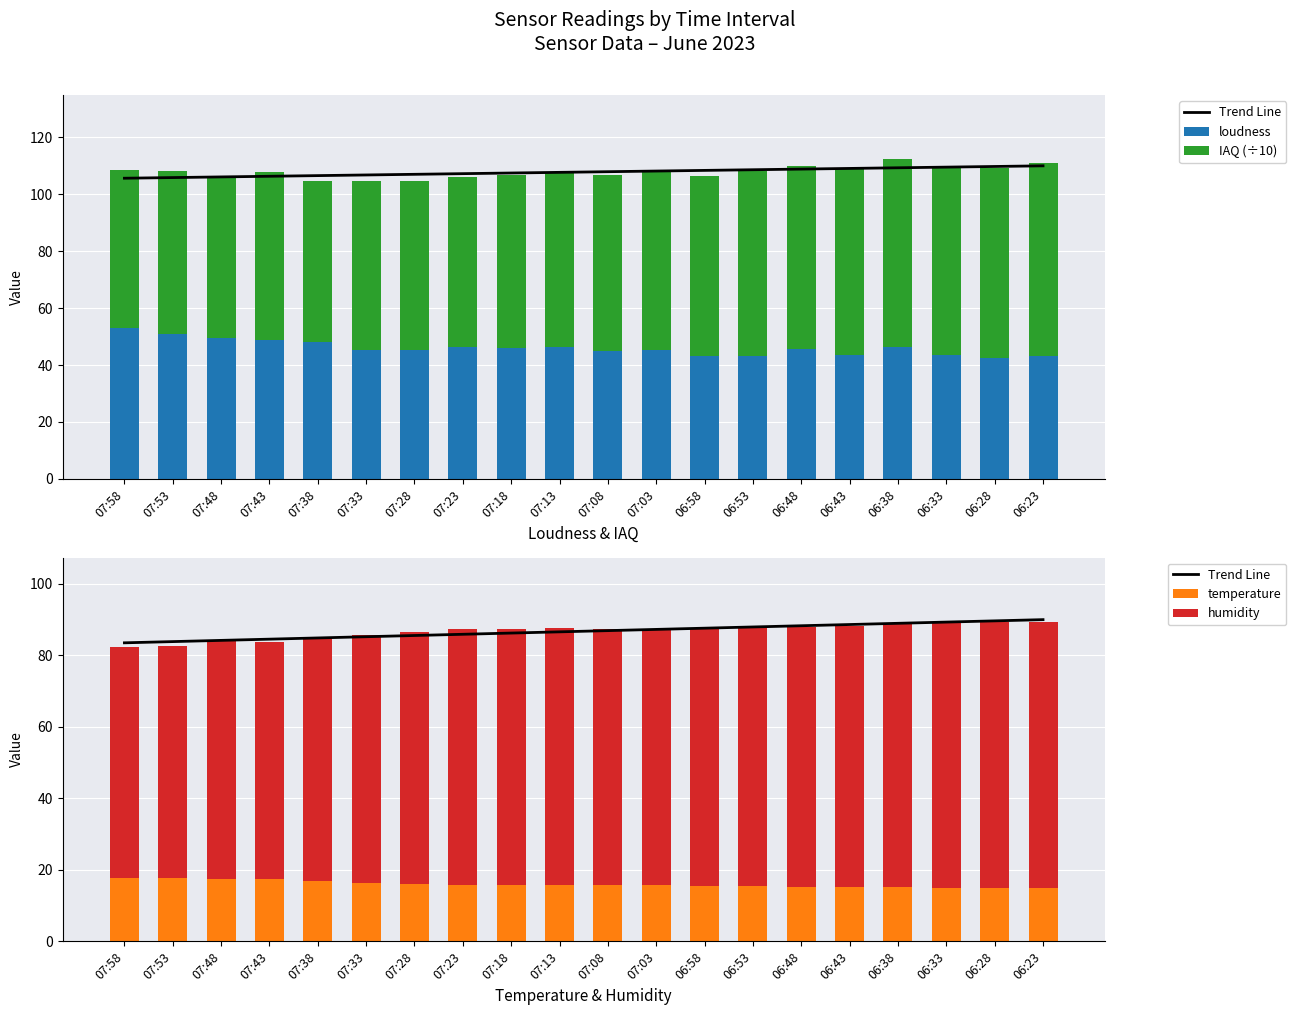

What are all the series names shown in the legend?

Trend Line, loudness, IAQ (÷10), temperature, humidity